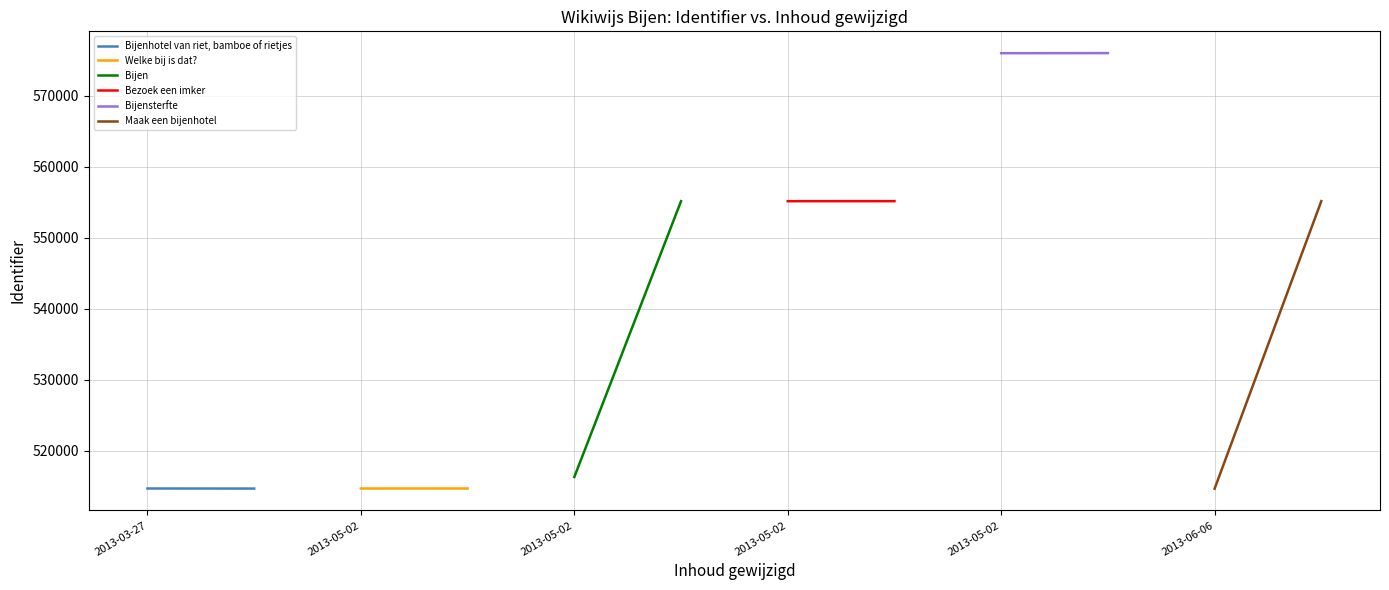

How many values in the Welke bij is dat? series are below 514655?

1